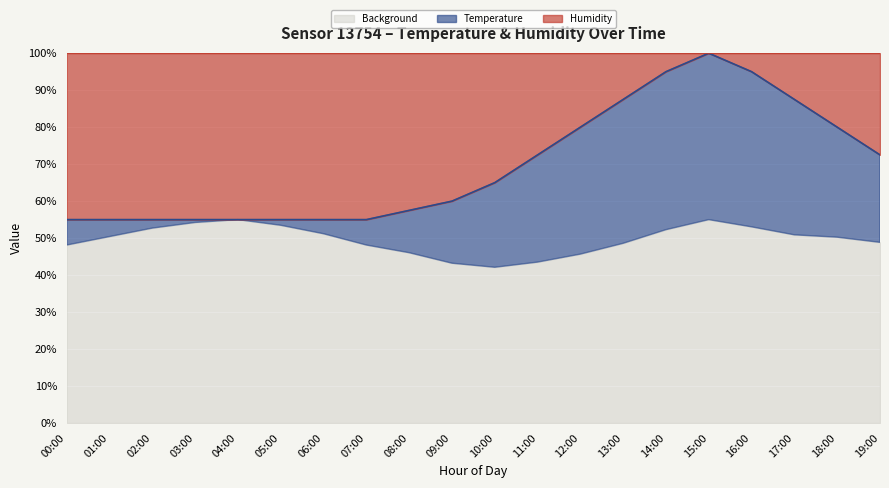

What is the ratio of the value at 19:00 to the value at 06:00?

1.3